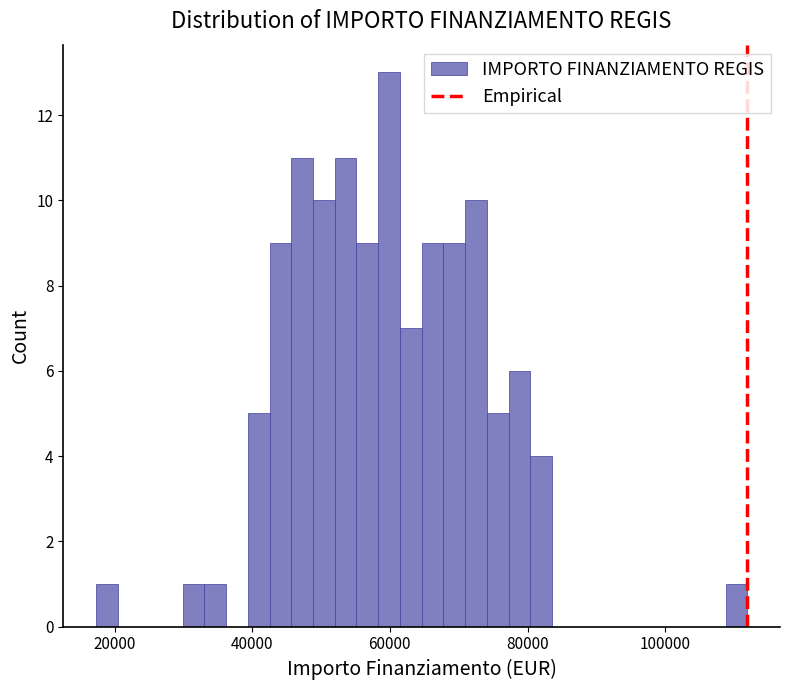

Read against the x-axis, roughly where is the centre of the tallest bar?

60000